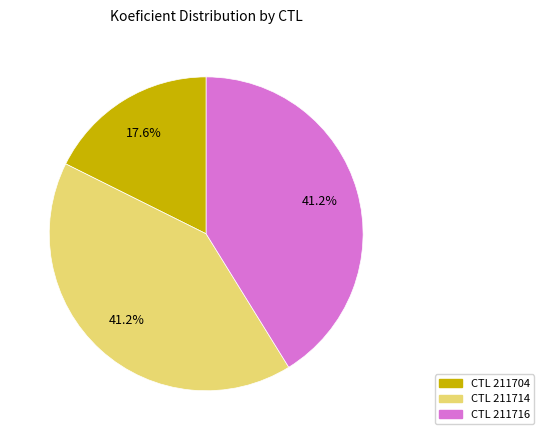

Is there any slice that represents more than half of the pie?

No